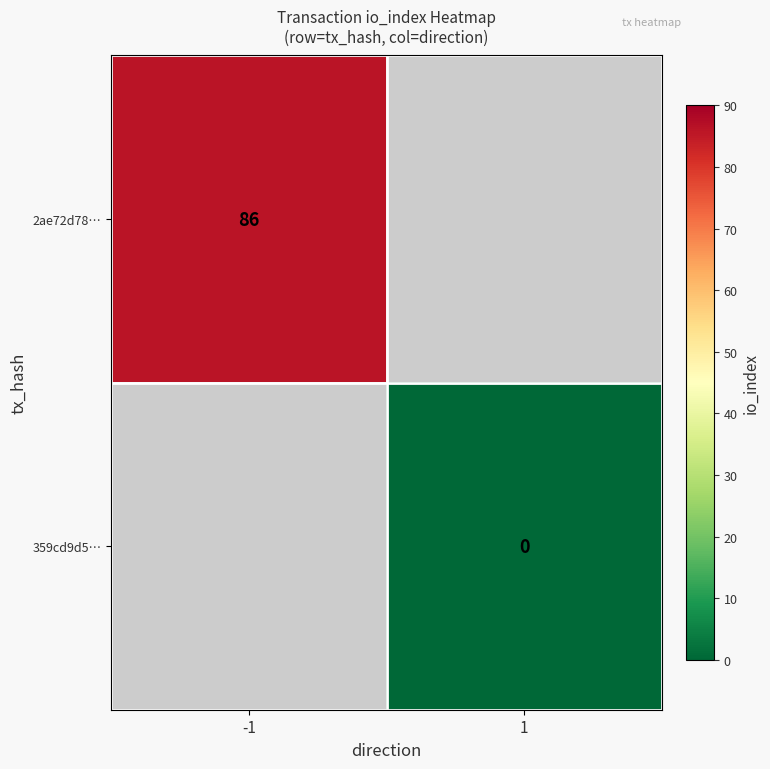

True or false: 2ae72d78… has a value of 143 at -1.

False